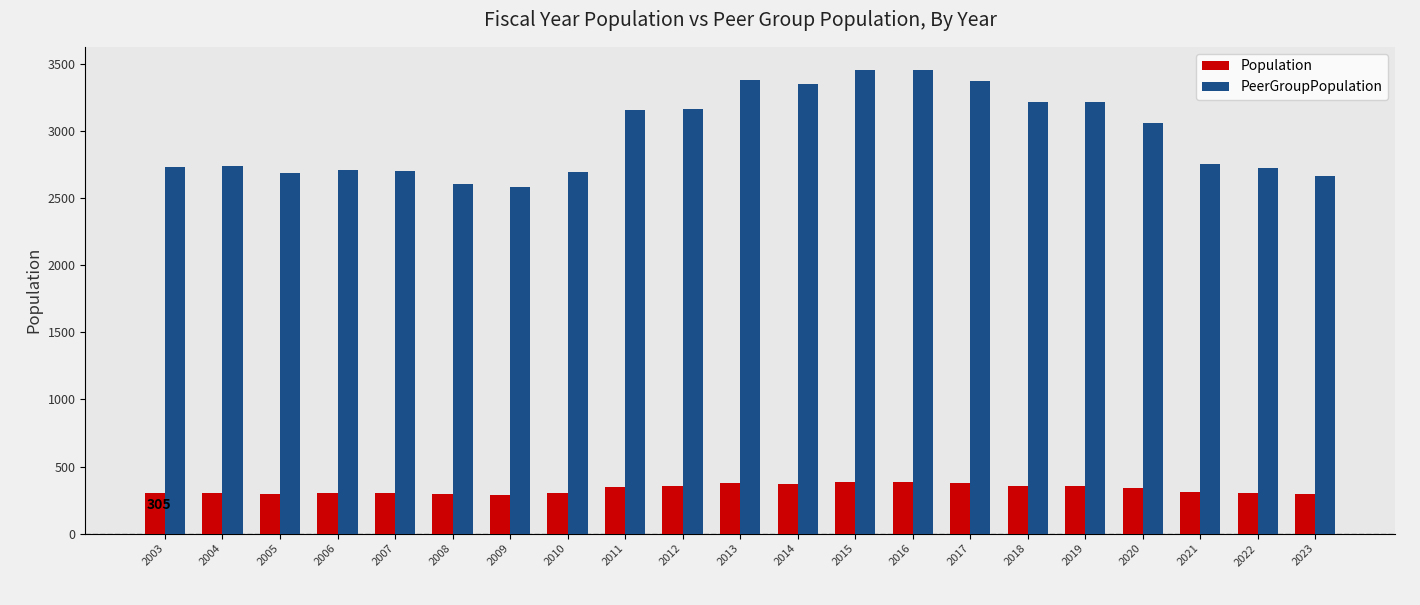

How many bars are there in total?

42